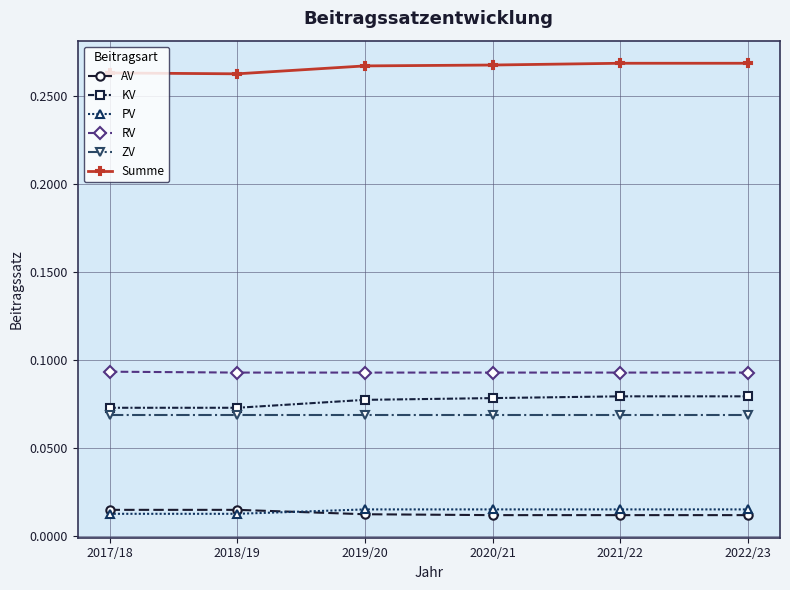

Is the value of RV at 2017/18 greater than the value of KV at 2017/18?

Yes